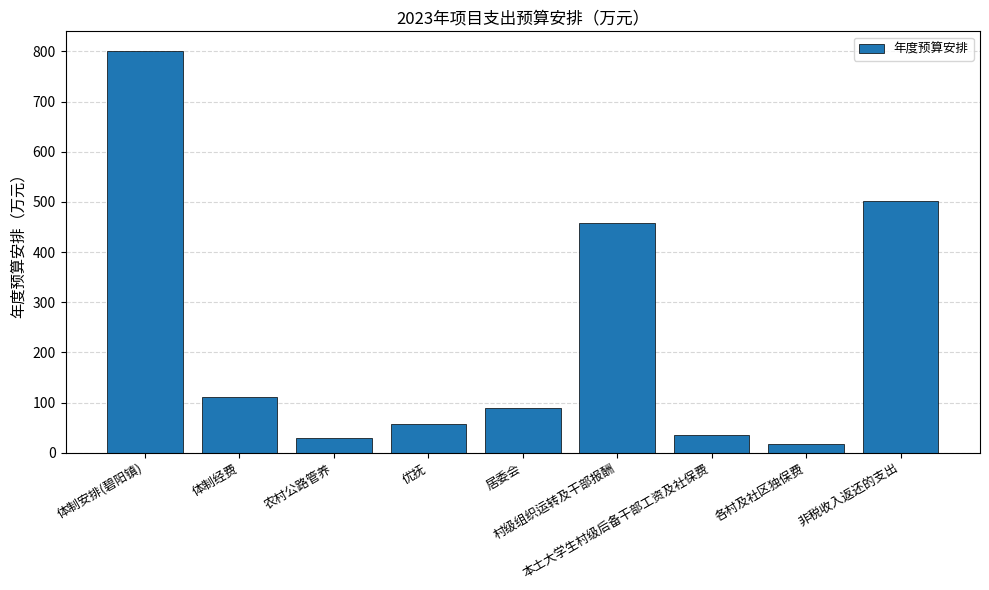

What is the difference between the maximum and minimum values?

781.6